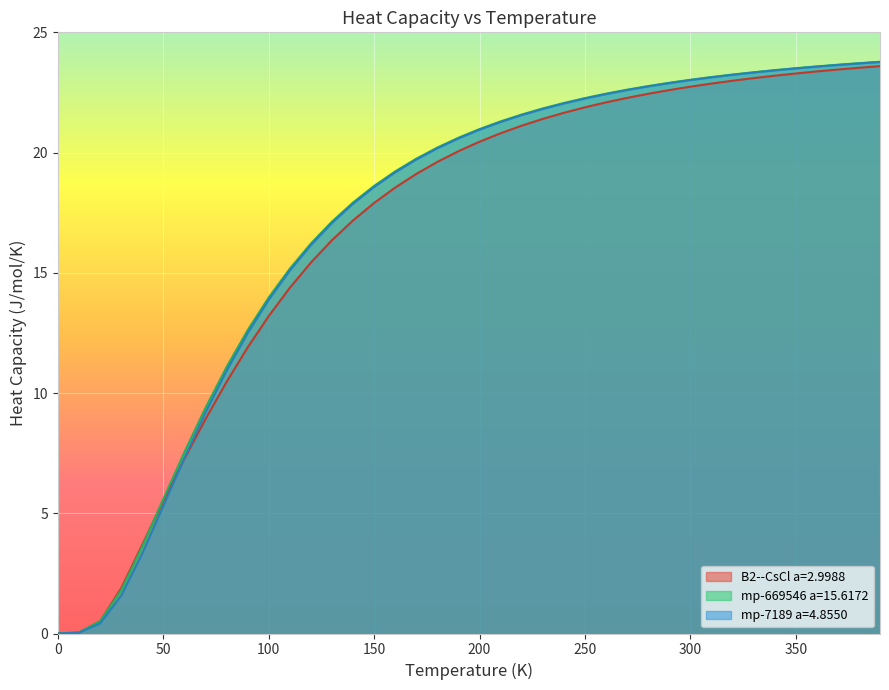

True or false: mp-7189 a=4.8550 and B2--CsCl a=2.9988 cross at least once.

True